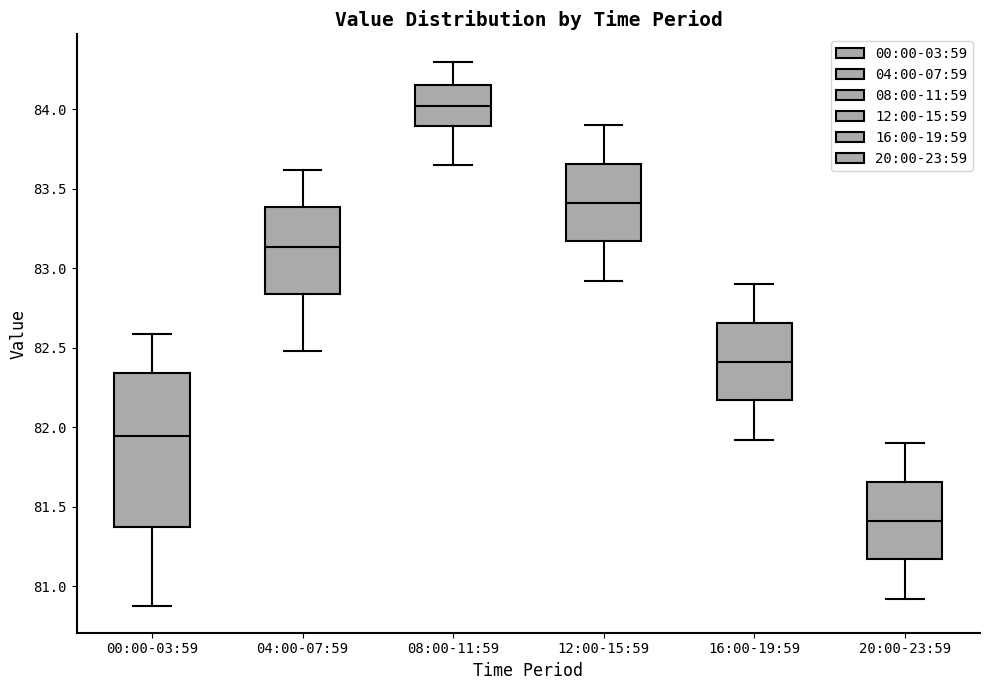

Which box's median line is the highest?

08:00-11:59